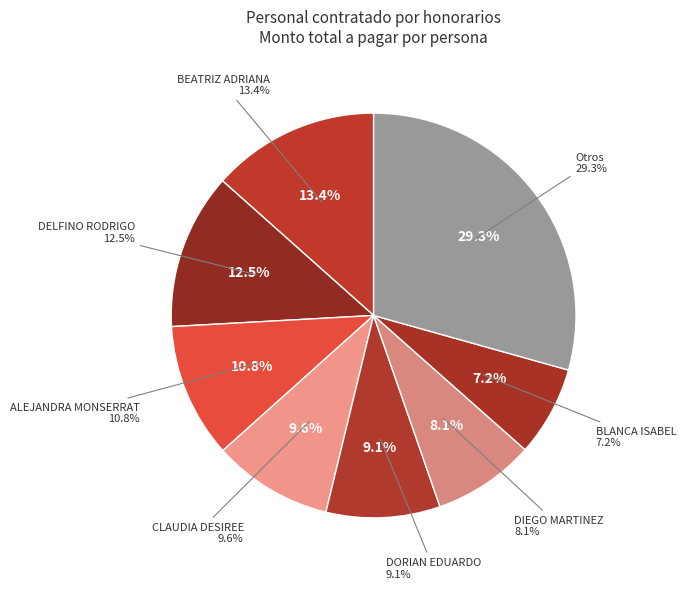

Combined, what portion of the pie is DORIAN EDUARDO PORRAS and BLANCA ISABEL LOPEZ?

16.3%